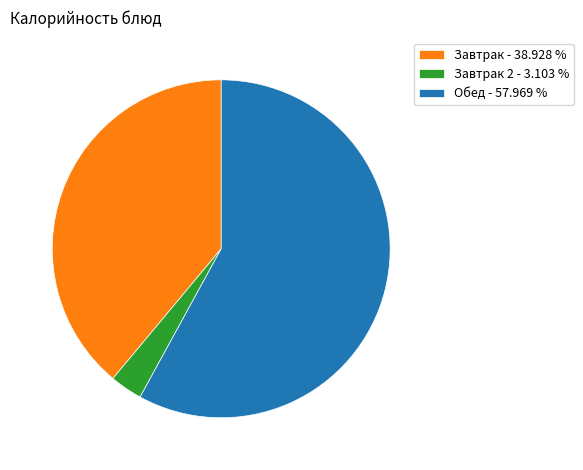

Approximately how many times larger is the value at Обед - 57.969 % compared to Завтрак - 38.928 %?

1.5